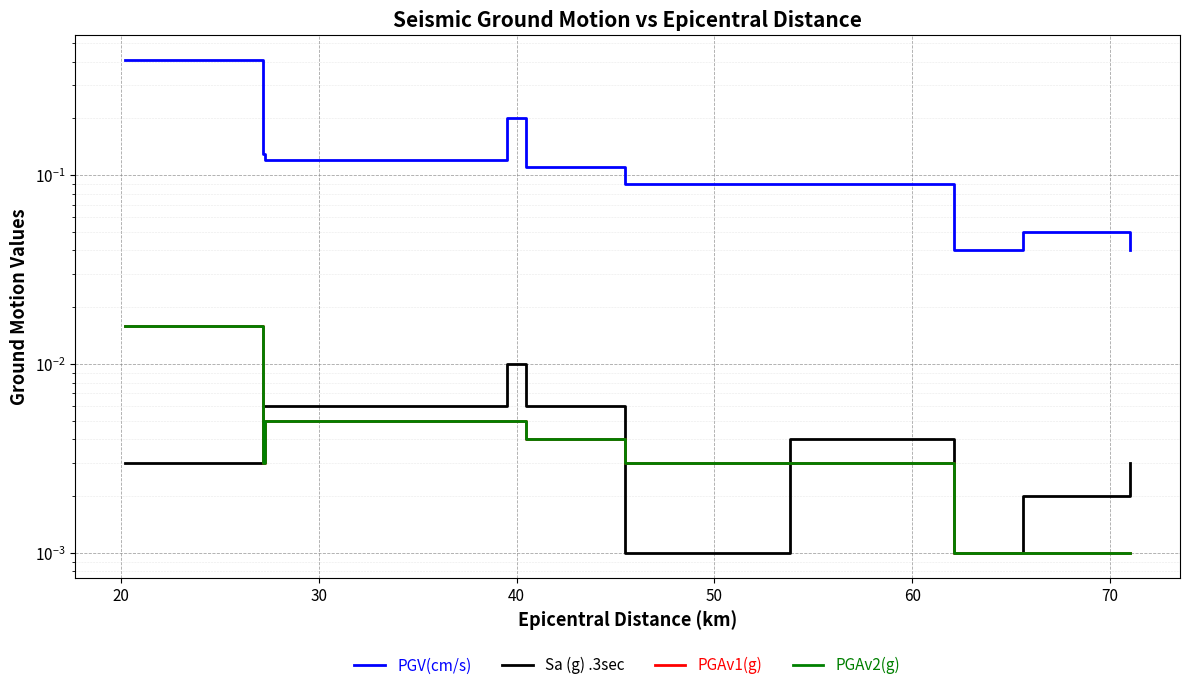

What is the label of the 7th point from the left?

70